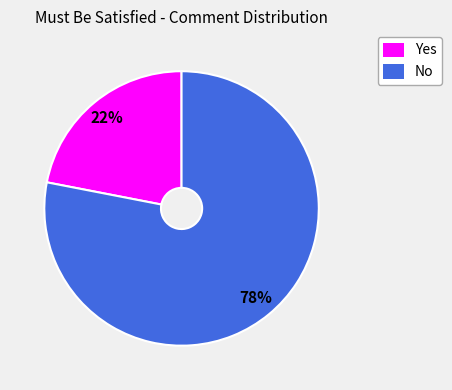

Is there a majority slice in this chart?

Yes